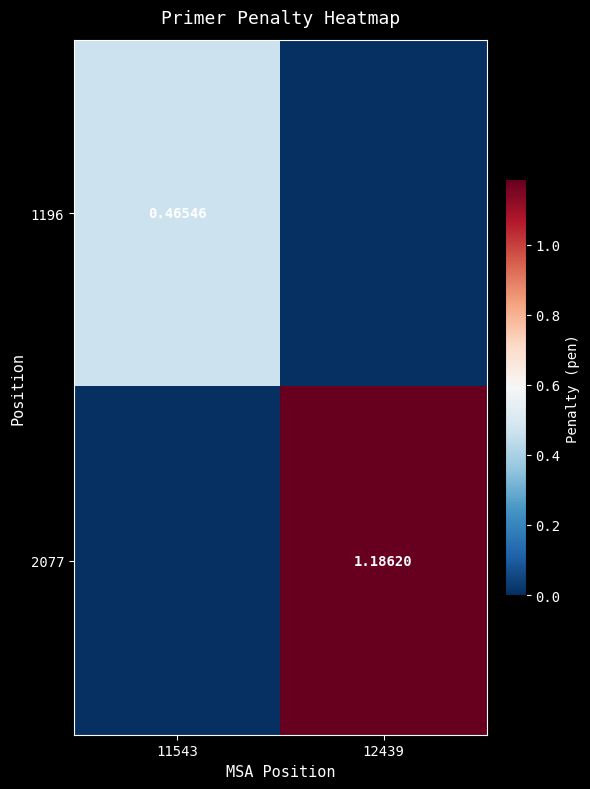

What is the average value of the 1196 series?

0.2